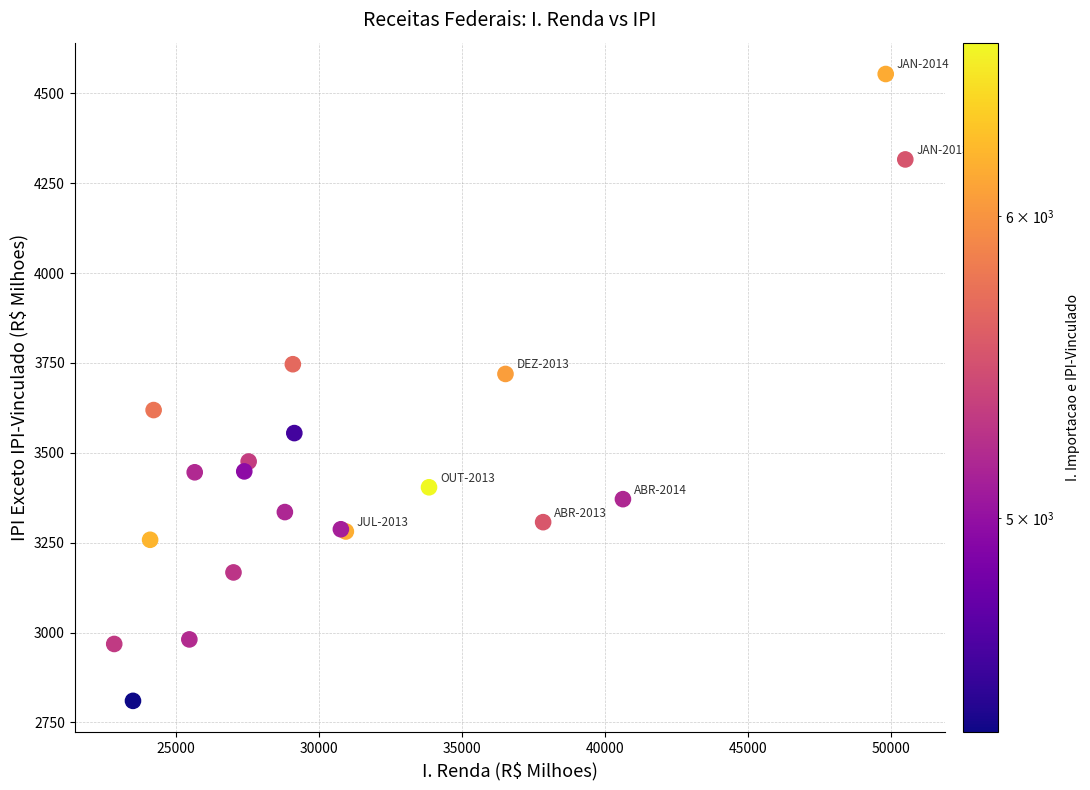

What Y value in the scatter plot is closest to 3681?

3719.3